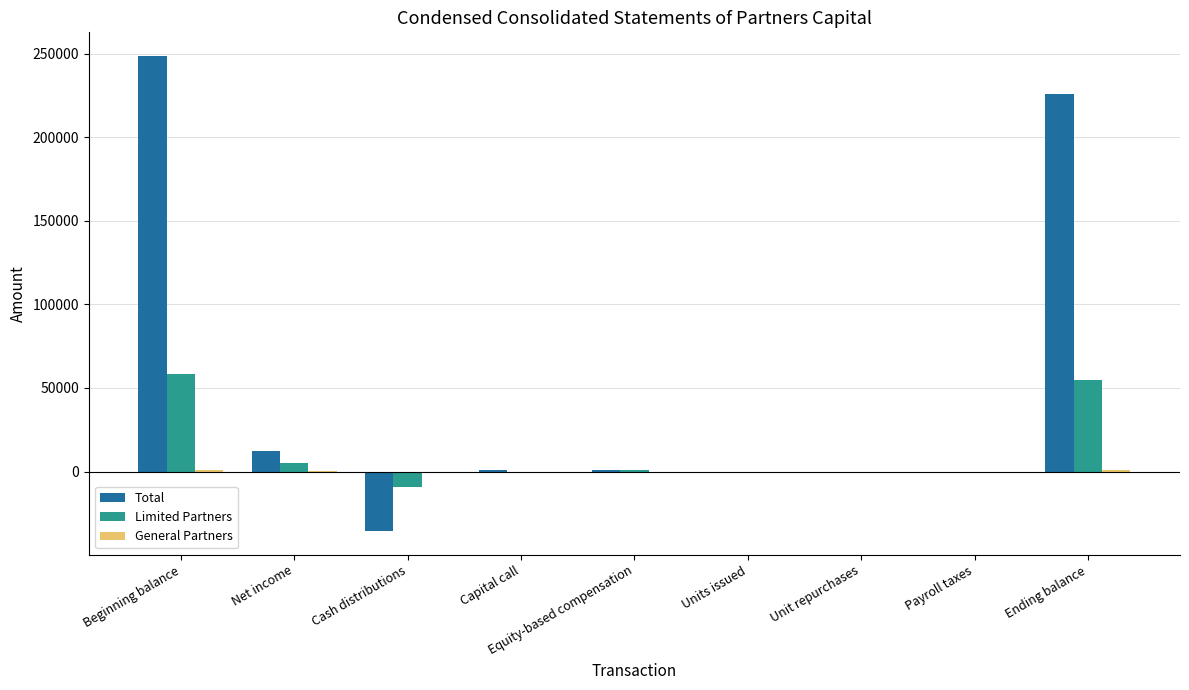

At which label is Total closest to 106468?

Net income